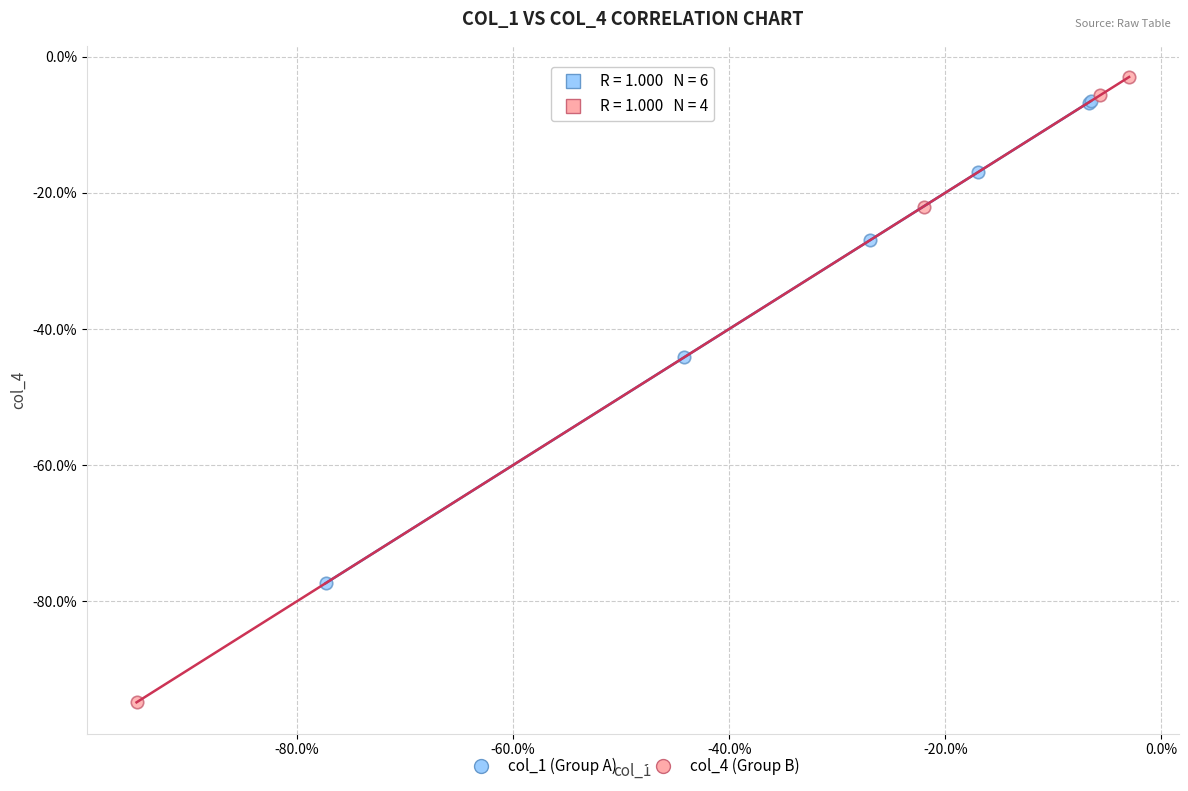

Which series contains the lowest Y value?

col_4 (Group B)